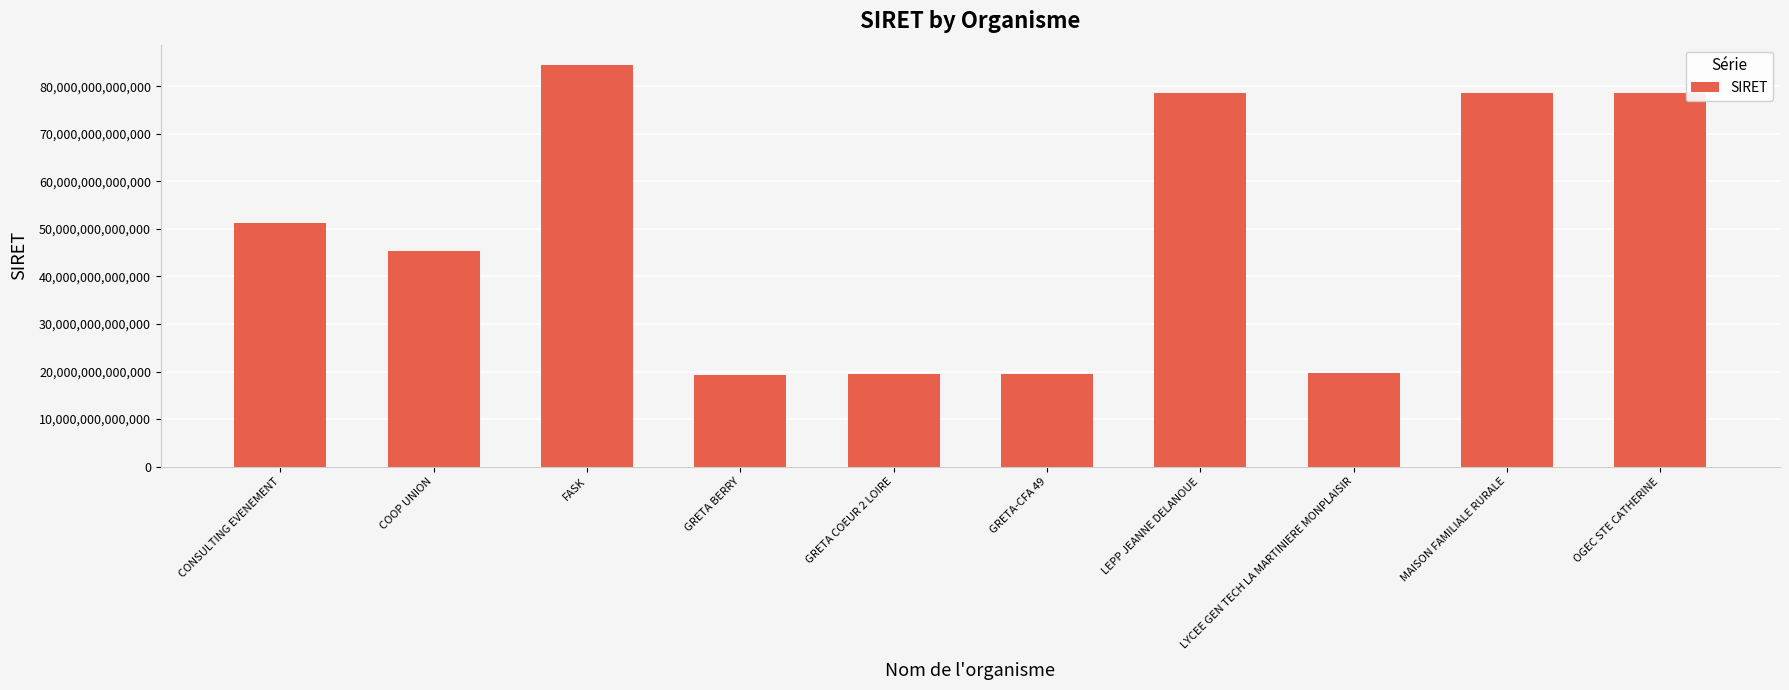

What is the label of the 1st bar from the right?

OGEC STE CATHERINE